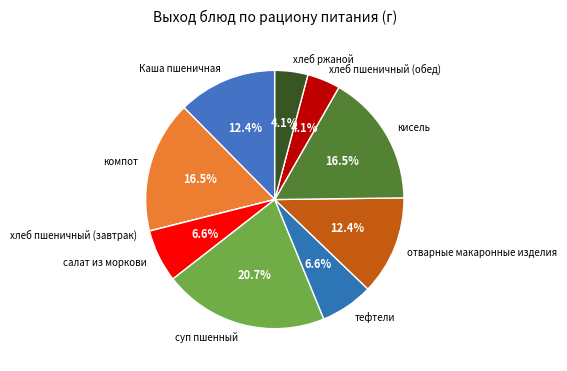

Is отварные макаронные изделия the majority of the pie?

No